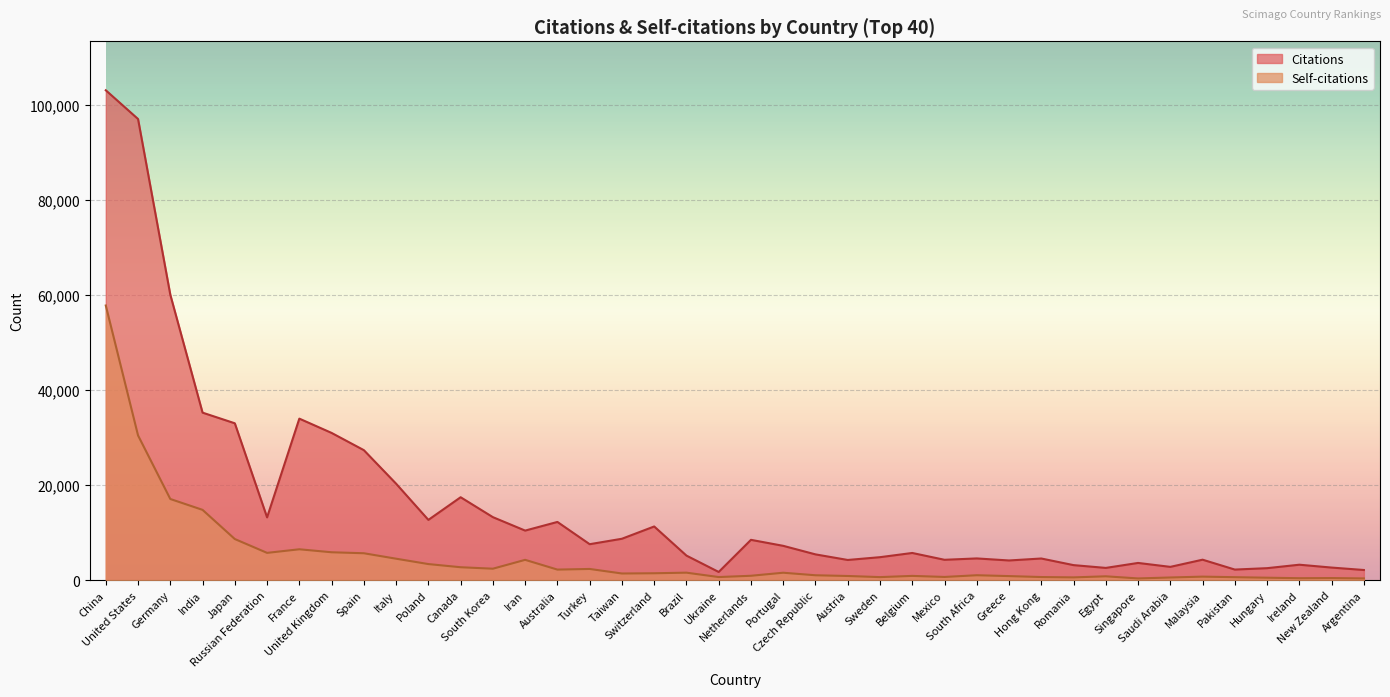

How many interior local valleys does the Self-citations series have?

10